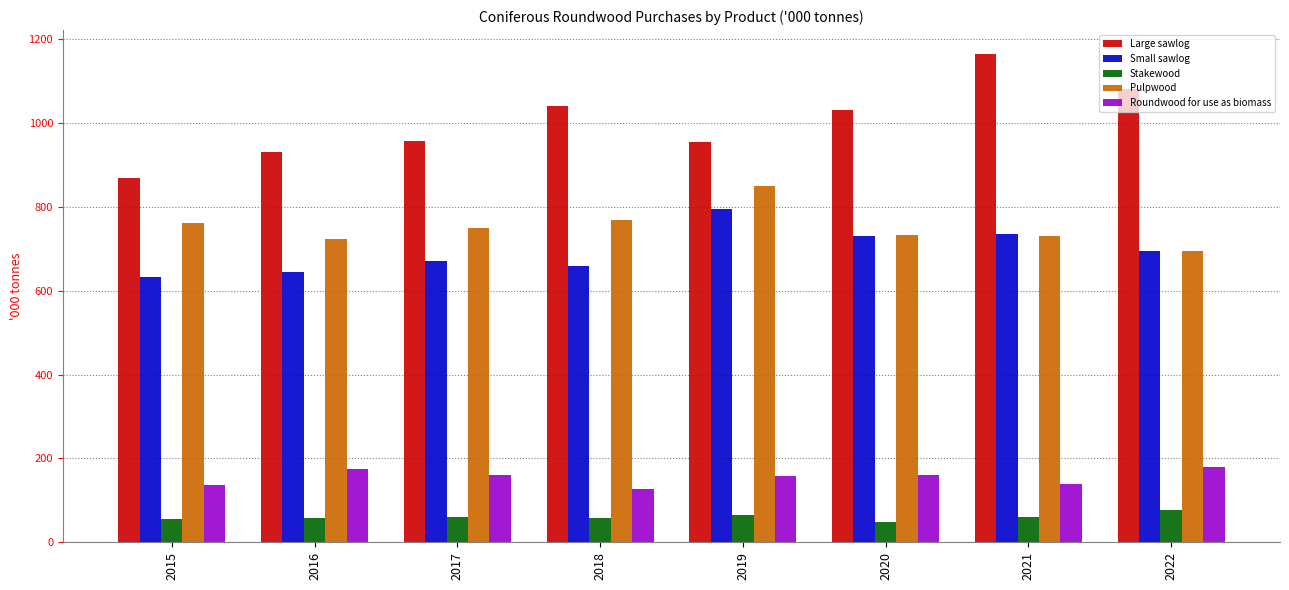

Count the number of categories in the chart.

8